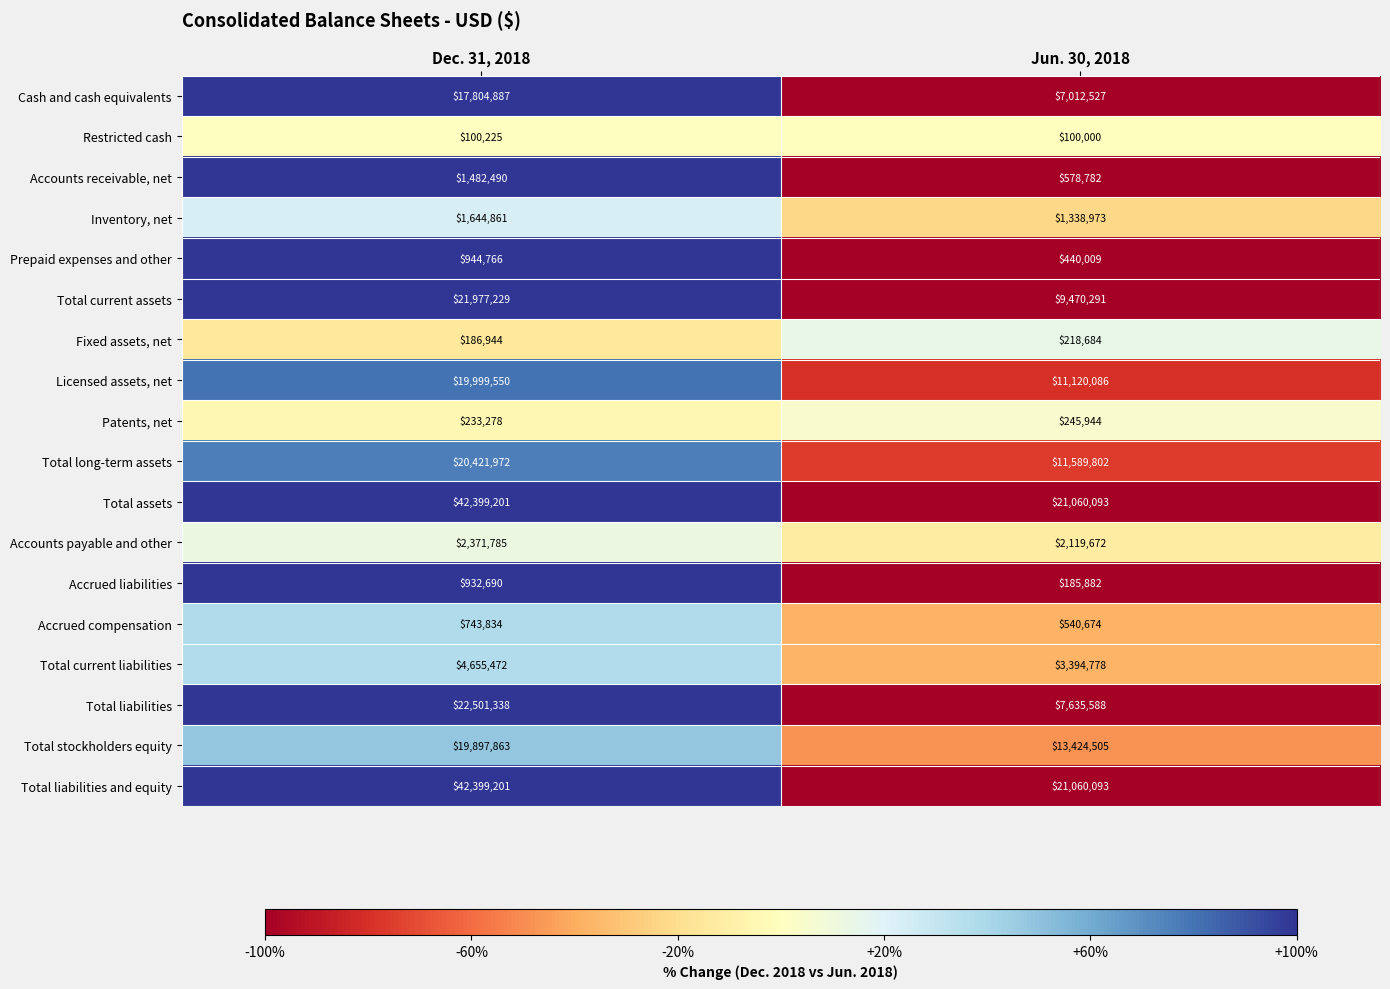

What is the total value across all series at Jun. 30, 2018?

111536383